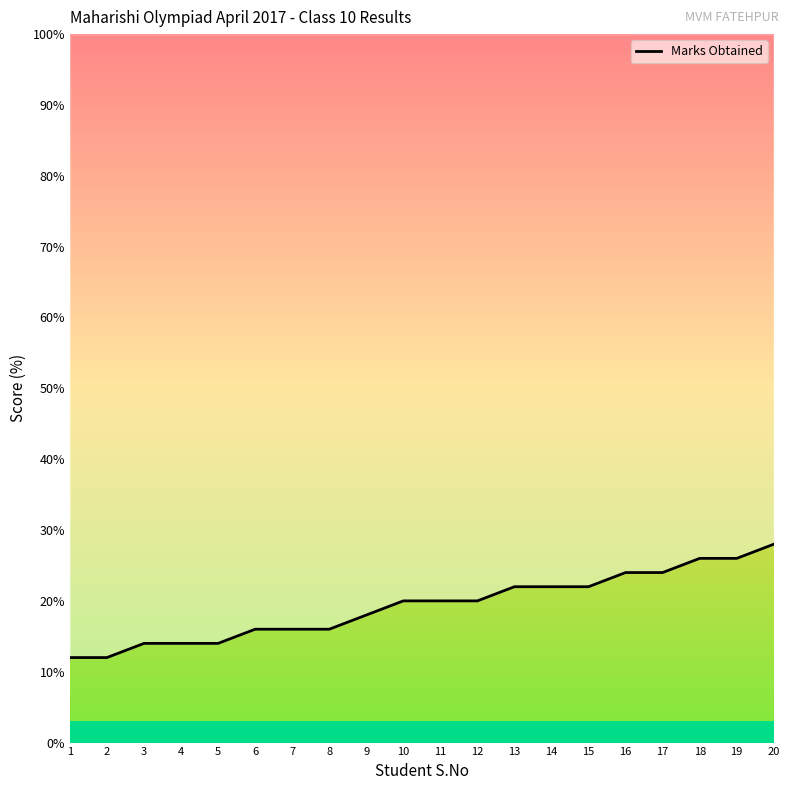

What is the difference between the maximum and second lowest values?

16